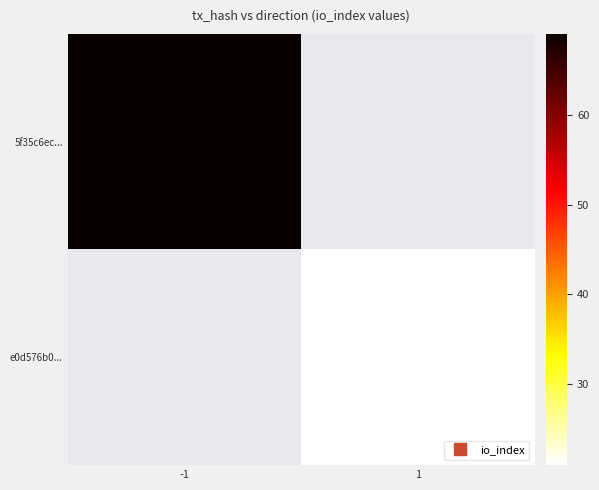

What is the smallest value displayed?

21.0